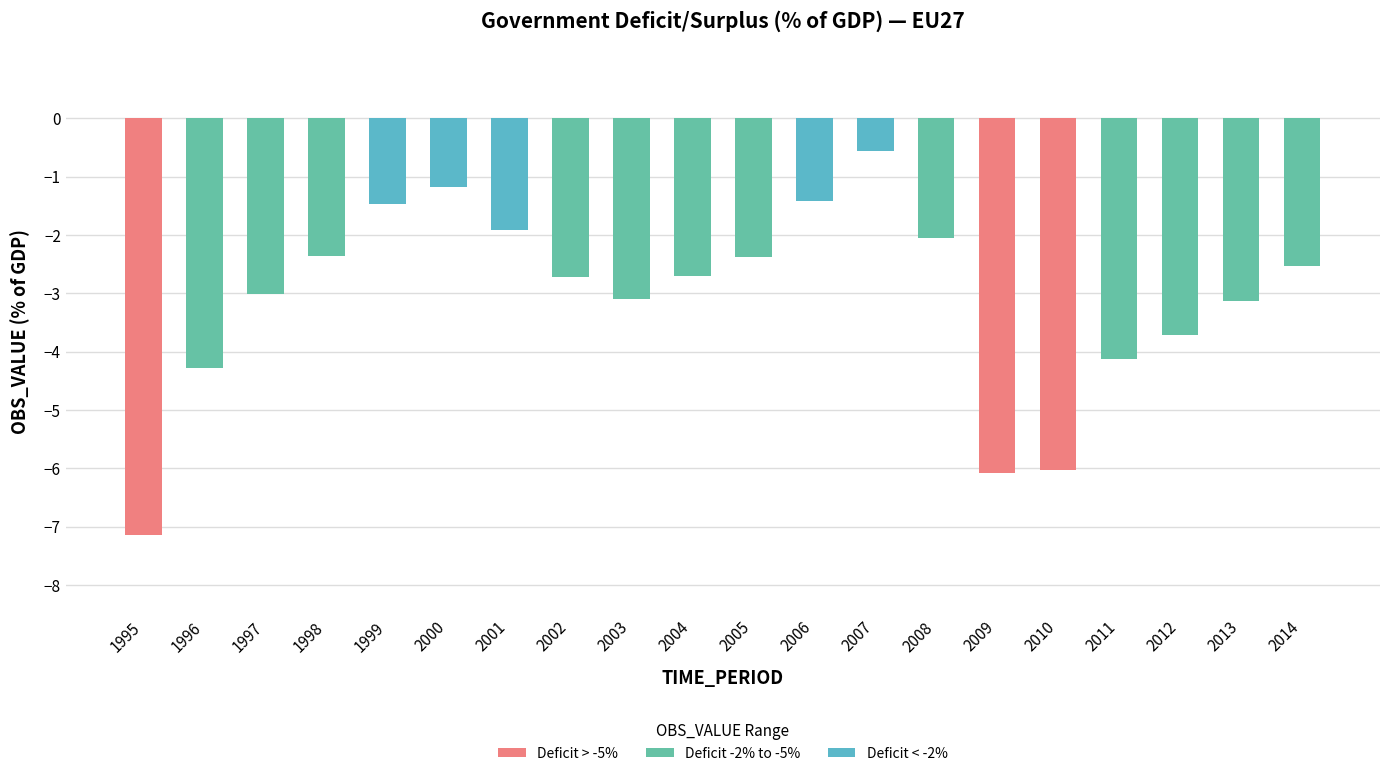

Are the bars grouped side by side (vs. stacked)?

No